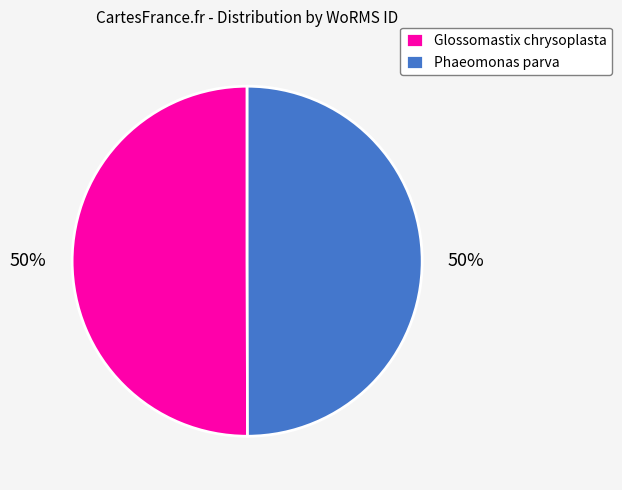

The Phaeomonas parva slice represents 40% of the pie. True or false?

False